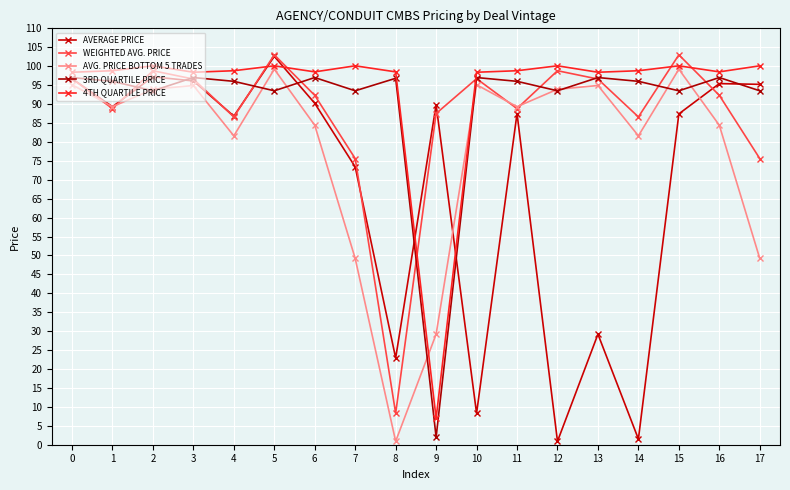

Rank the series at 15 from lowest to highest value.

AVERAGE PRICE, 3RD QUARTILE PRICE, AVG. PRICE BOTTOM 5 TRADES, 4TH QUARTILE PRICE, WEIGHTED AVG. PRICE